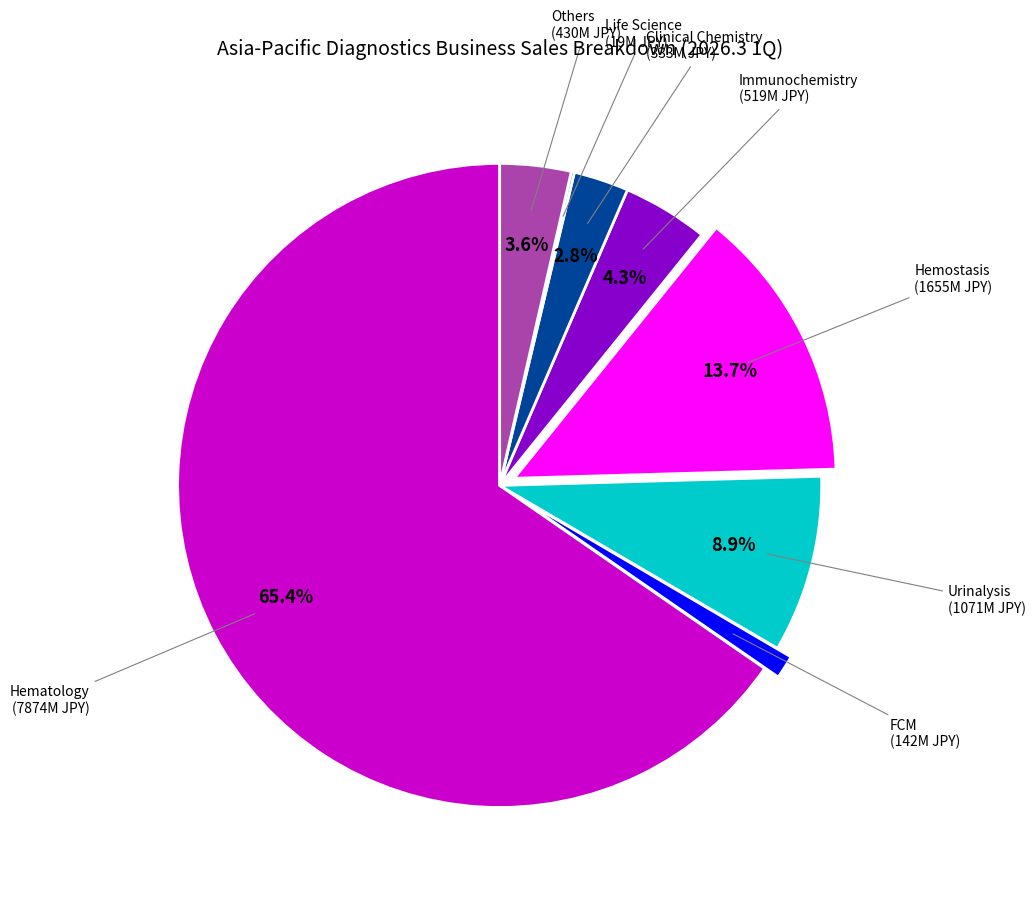

Do Hemostasis and Clinical Chemistry together represent more than half of the pie?

No